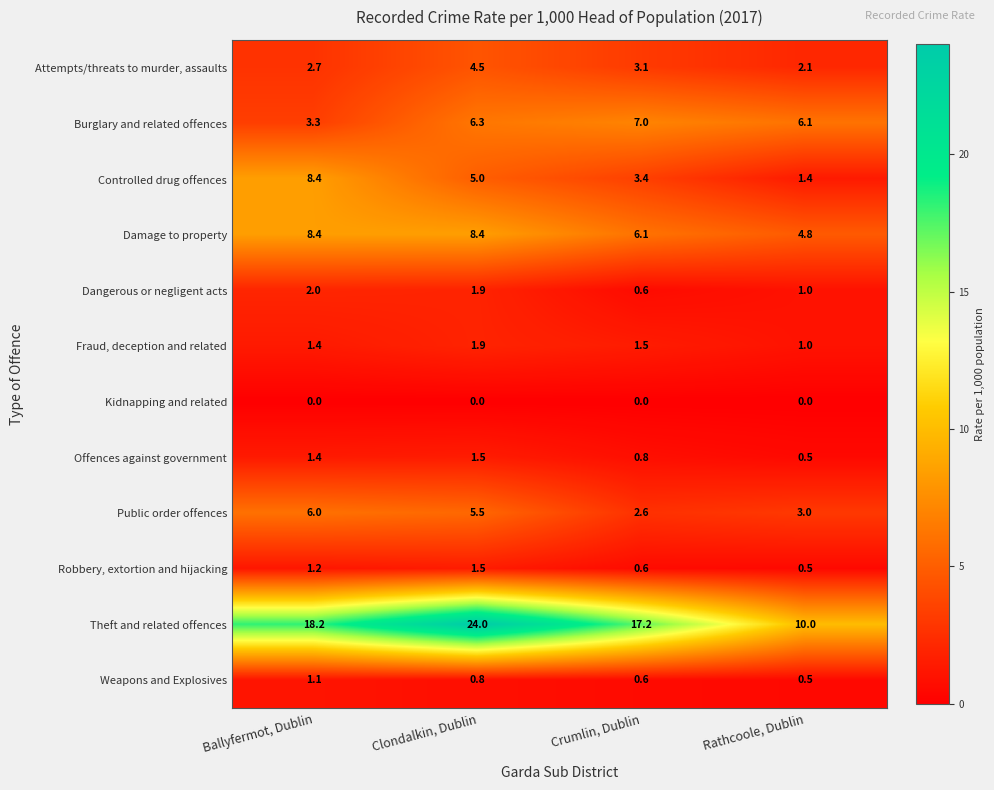

What is the difference between the Controlled drug offences values at Clondalkin, Dublin and Crumlin, Dublin?

1.6